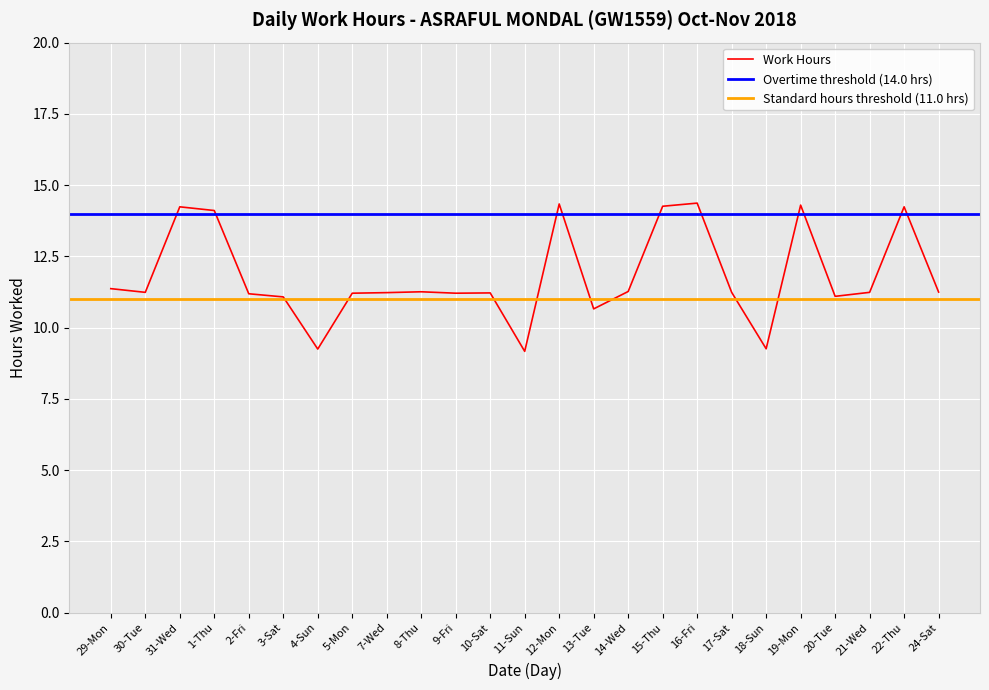

What is the value of the 11th point from the left?

11.2